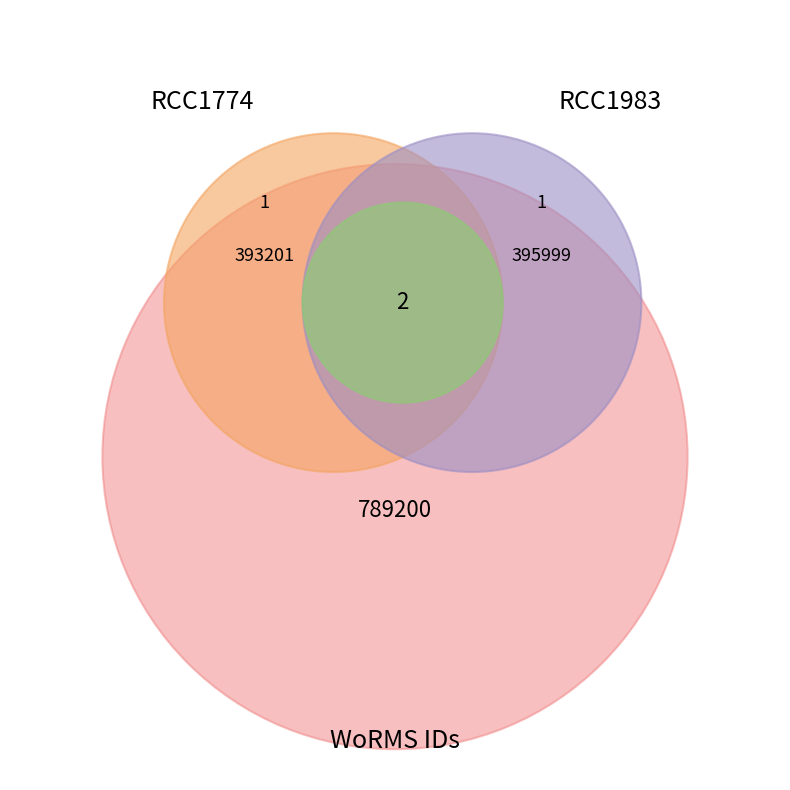

What is the total percentage of RCC1774 and RCC1983?

100.0%